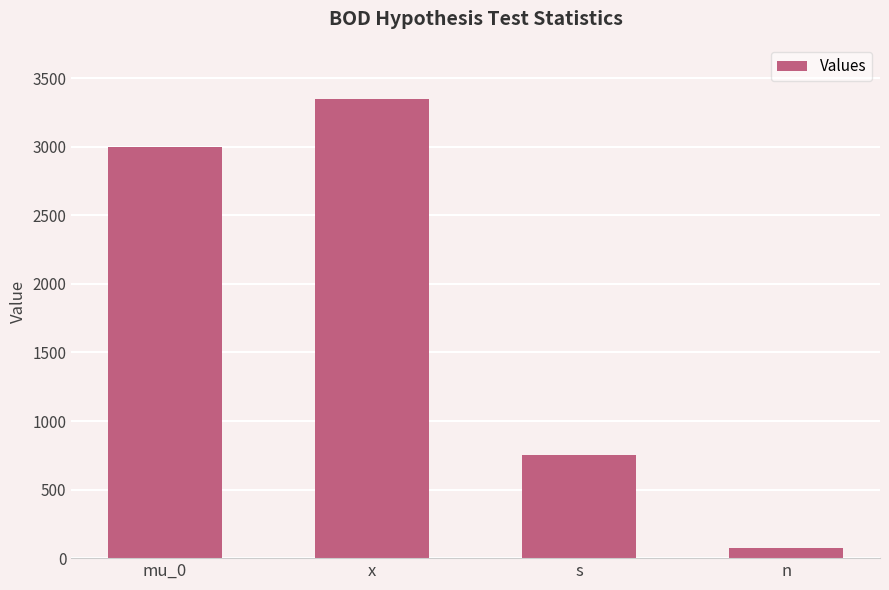

Between s and x, which is larger?

x